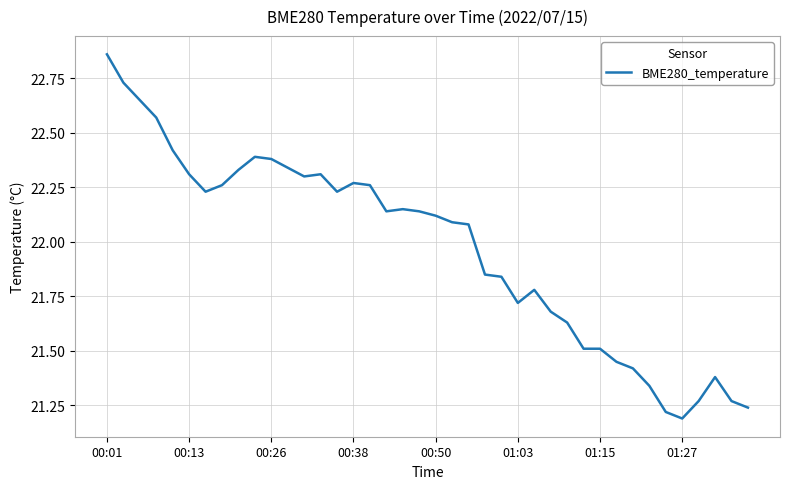

At which category does the data reach its first local peak?

9